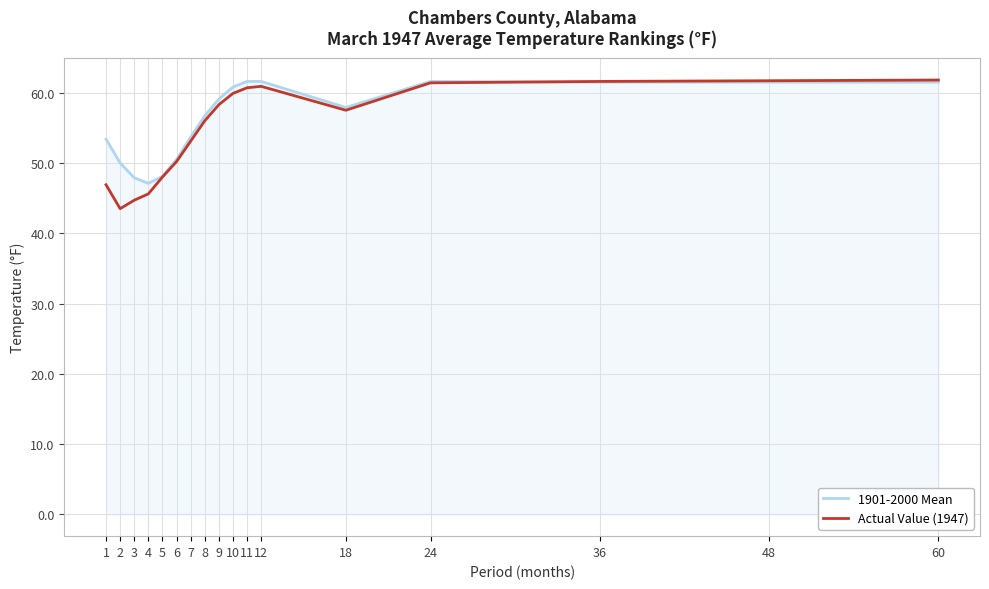

What is the average value of the 1901-2000 Mean series?

56.1